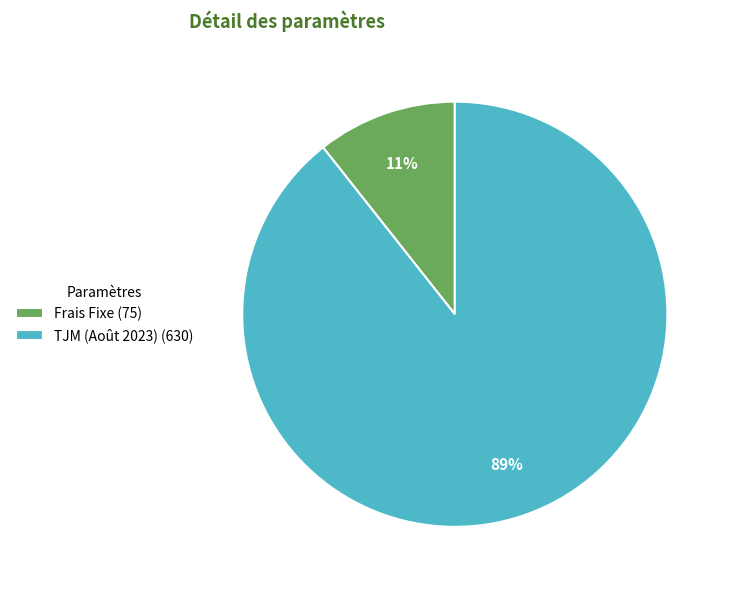

To the nearest percent, what portion does Frais Fixe represent?

11%